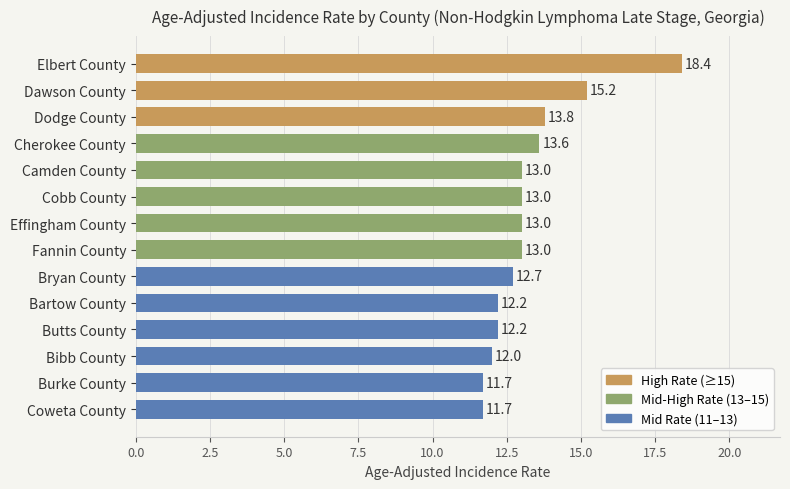

Which has a higher value, Dodge County or Effingham County?

Dodge County